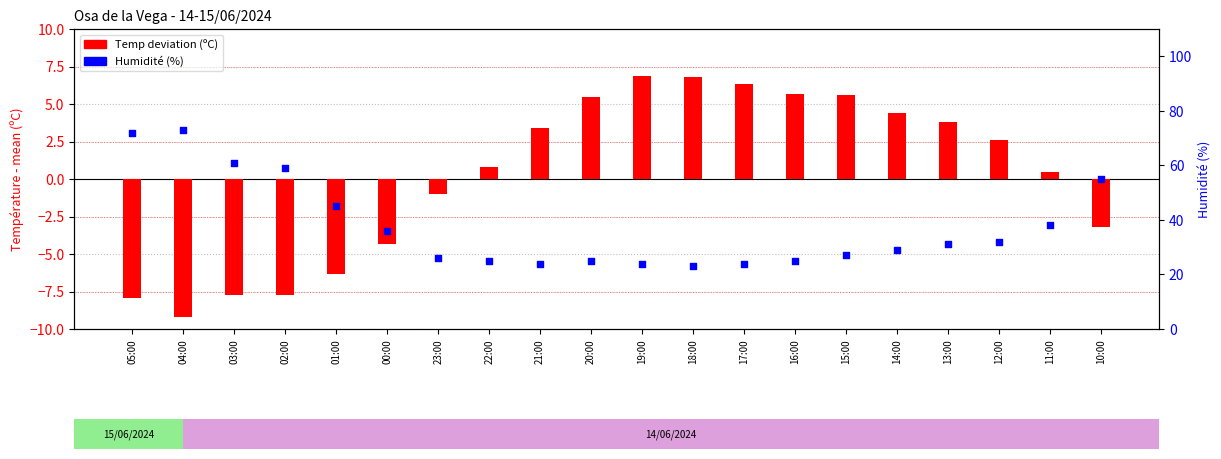

Which series has the largest total across all categories?

Humidité (%)